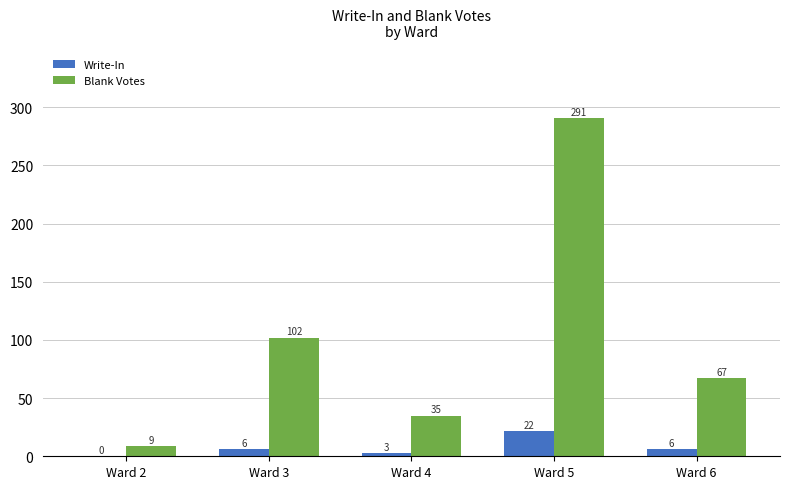

How many groups of bars are there?

5